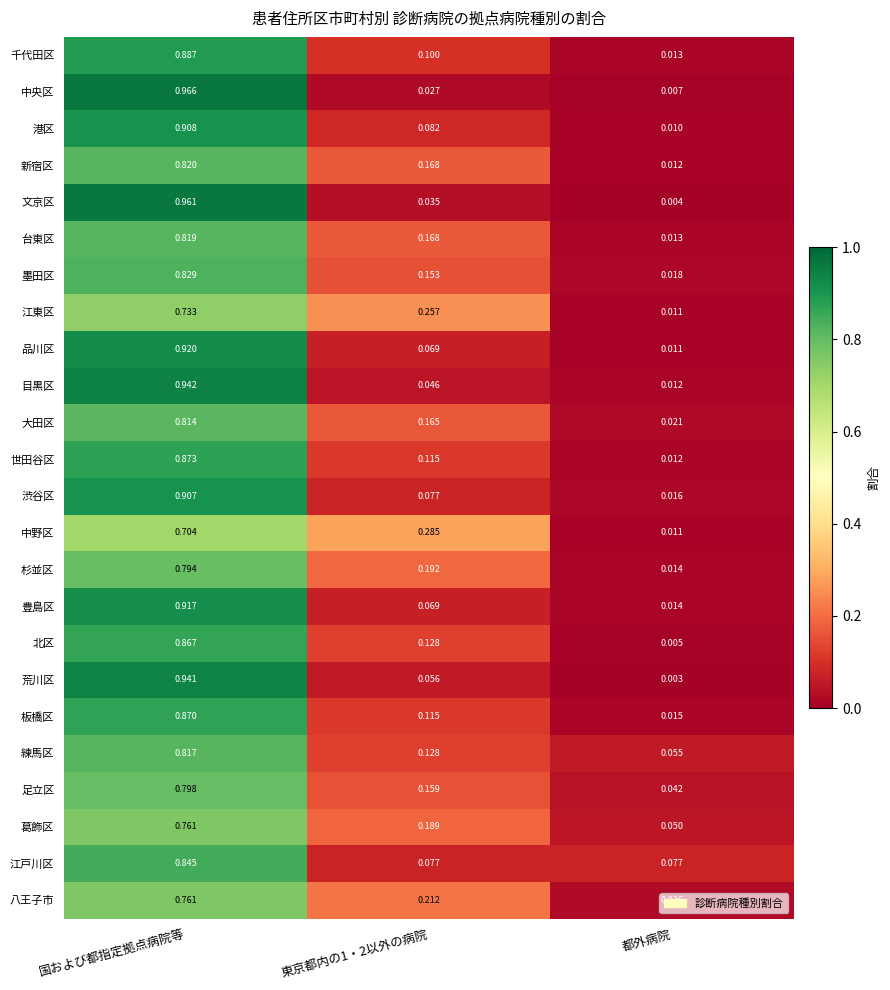

Which category has the lowest value in the 北区 series?

都外病院